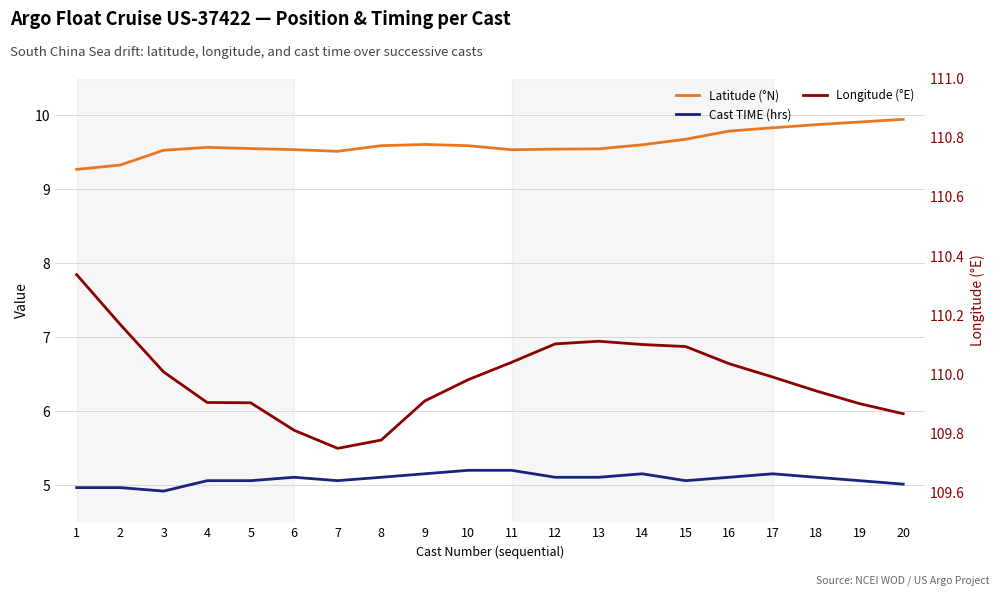

Reading left to right, what are all the values shown in this chart?

Latitude (°N): 1=9.3	2=9.3	3=9.5	4=9.6	5=9.6	6=9.5	7=9.5	8=9.6	9=9.6	10=9.6	11=9.5	12=9.5	13=9.5	14=9.6	15=9.7	16=9.8	17=9.8	18=9.9	19=9.9	20=9.9
Cast TIME (hrs): 1=5.0	2=5.0	3=4.9	4=5.1	5=5.1	6=5.1	7=5.1	8=5.1	9=5.2	10=5.2	11=5.2	12=5.1	13=5.1	14=5.2	15=5.1	16=5.1	17=5.2	18=5.1	19=5.1	20=5.0
Longitude (°E): 1=110.3	2=110.2	3=110.0	4=109.9	5=109.9	6=109.8	7=109.8	8=109.8	9=109.9	10=110.0	11=110.0	12=110.1	13=110.1	14=110.1	15=110.1	16=110.0	17=110.0	18=109.9	19=109.9	20=109.9